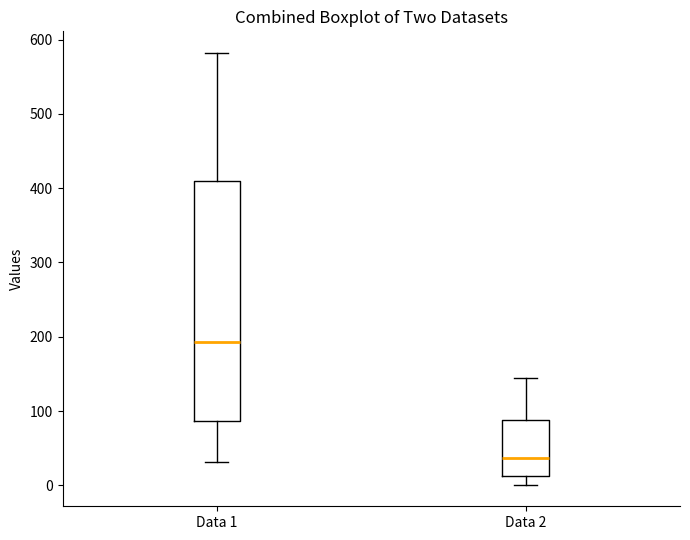

Reading left to right, read every box against the y-axis: the position of its median line, the range the box covers, and the ends of its whiskers. The values are not printed on the chart, so give them approximately, as read against the axis.

Data 1: median 190, box 90 to 410, whiskers 30 to 580
Data 2: median 40, box 10 to 90, whiskers 0 to 140